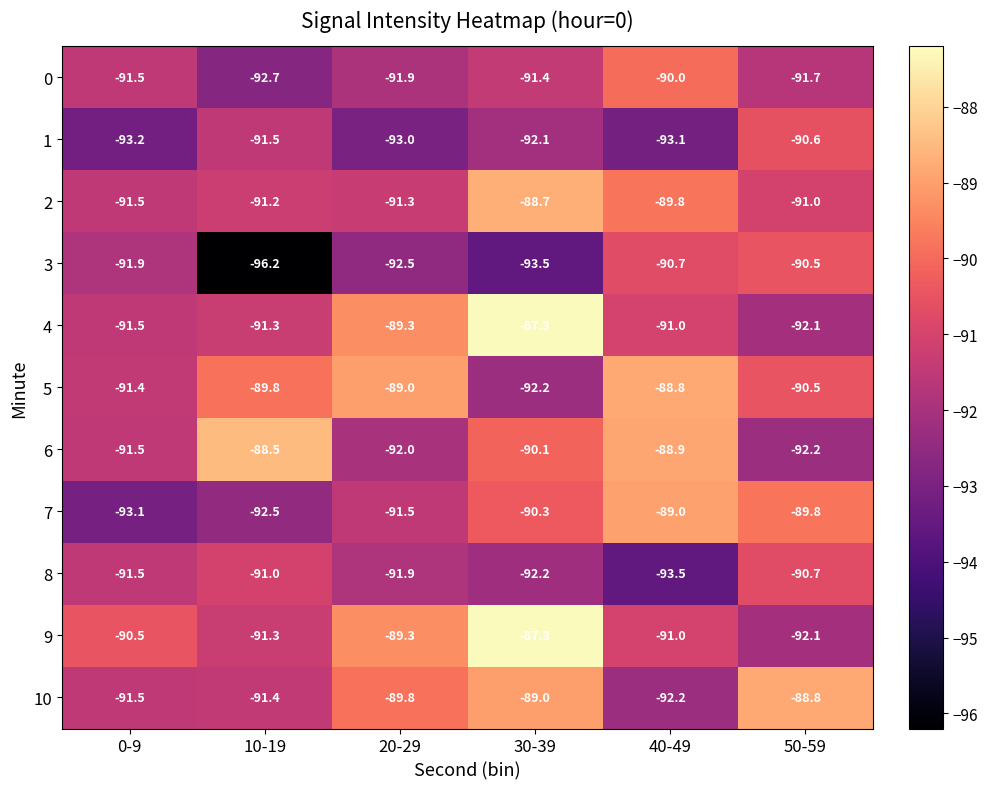

Rank the categories by 8 value from lowest to highest.

40-49, 30-39, 20-29, 0-9, 10-19, 50-59